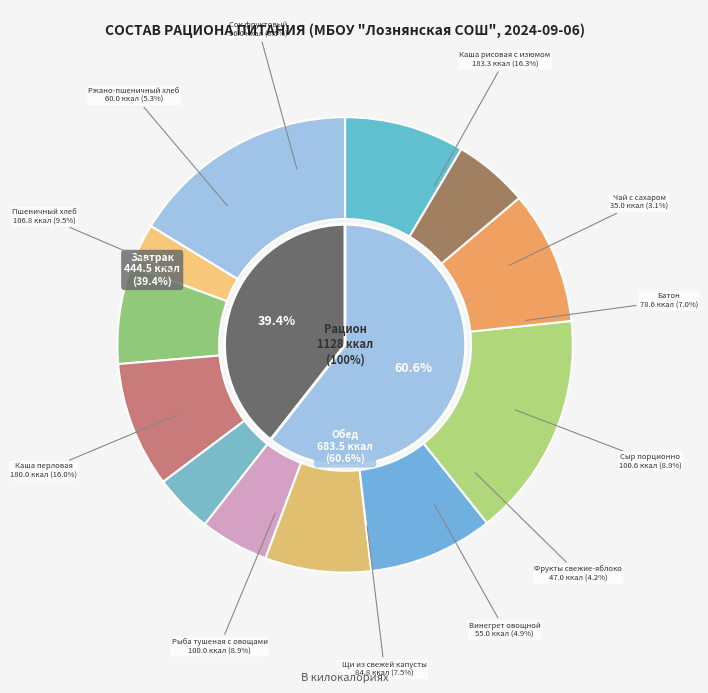

To the nearest percent, what percentage of the pie is Фрукты свежие-яблоко?

4%